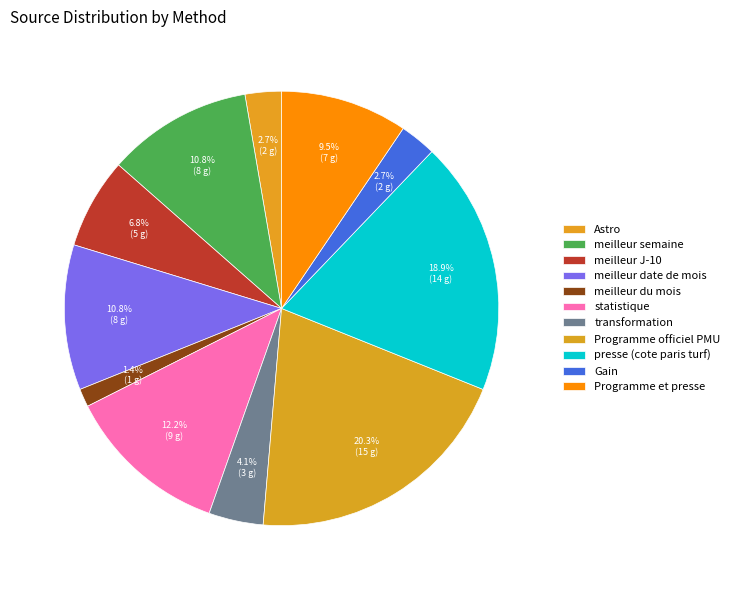

How many segments does this pie chart have?

11